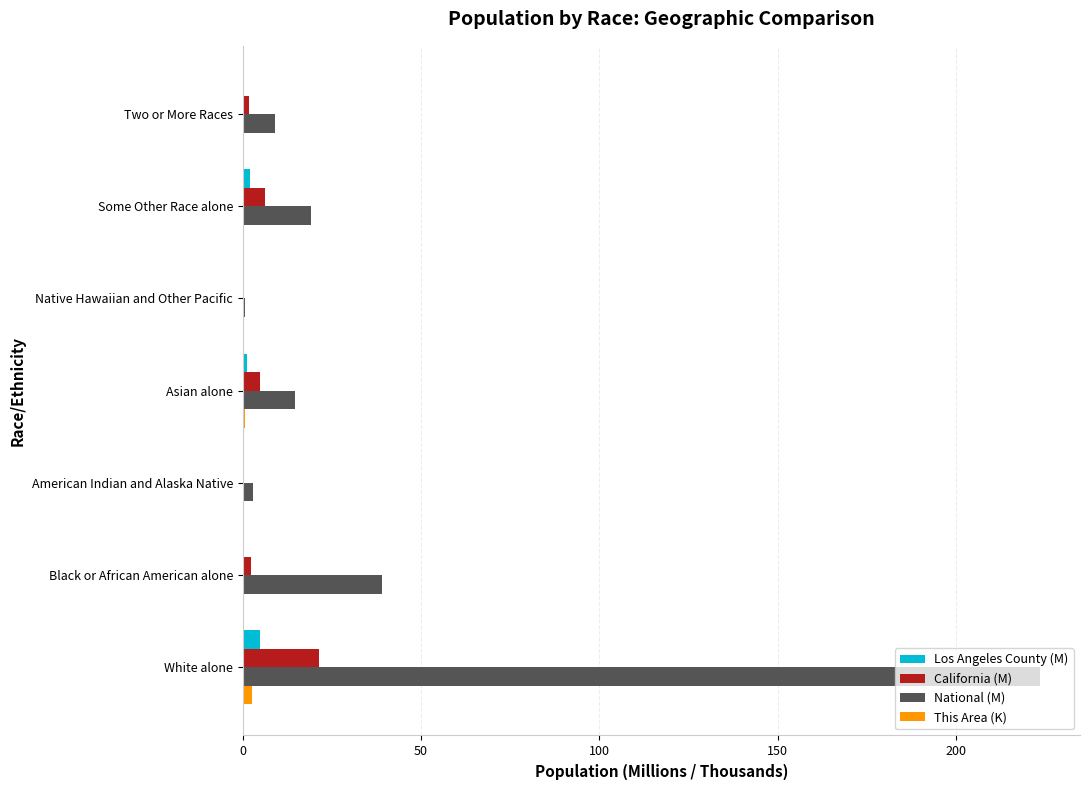

Where is National (M) nearest to the value 112?

Black or African American alone